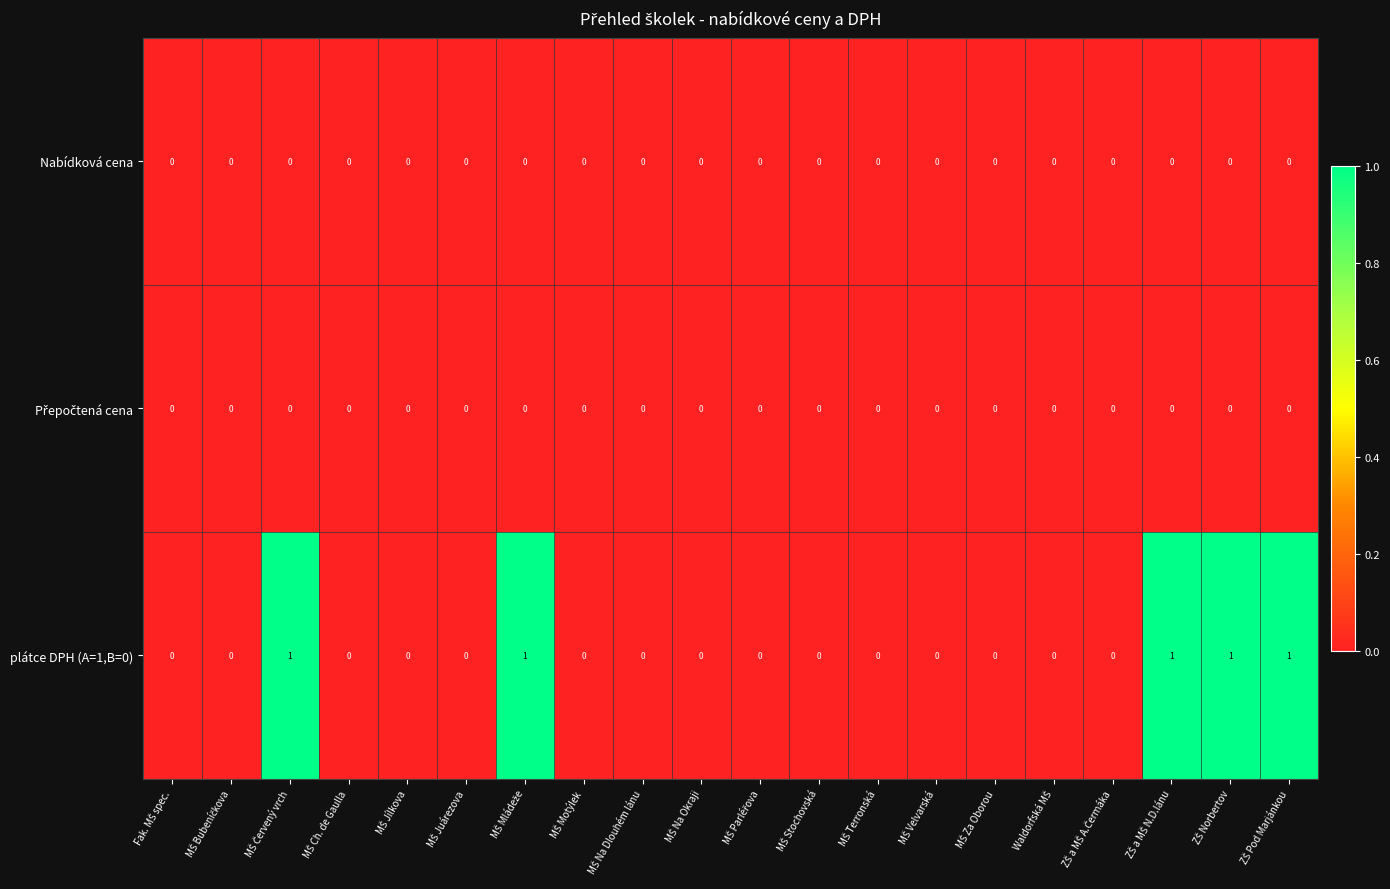

Which series has the widest spread of values?

plátce DPH (A=1,B=0)